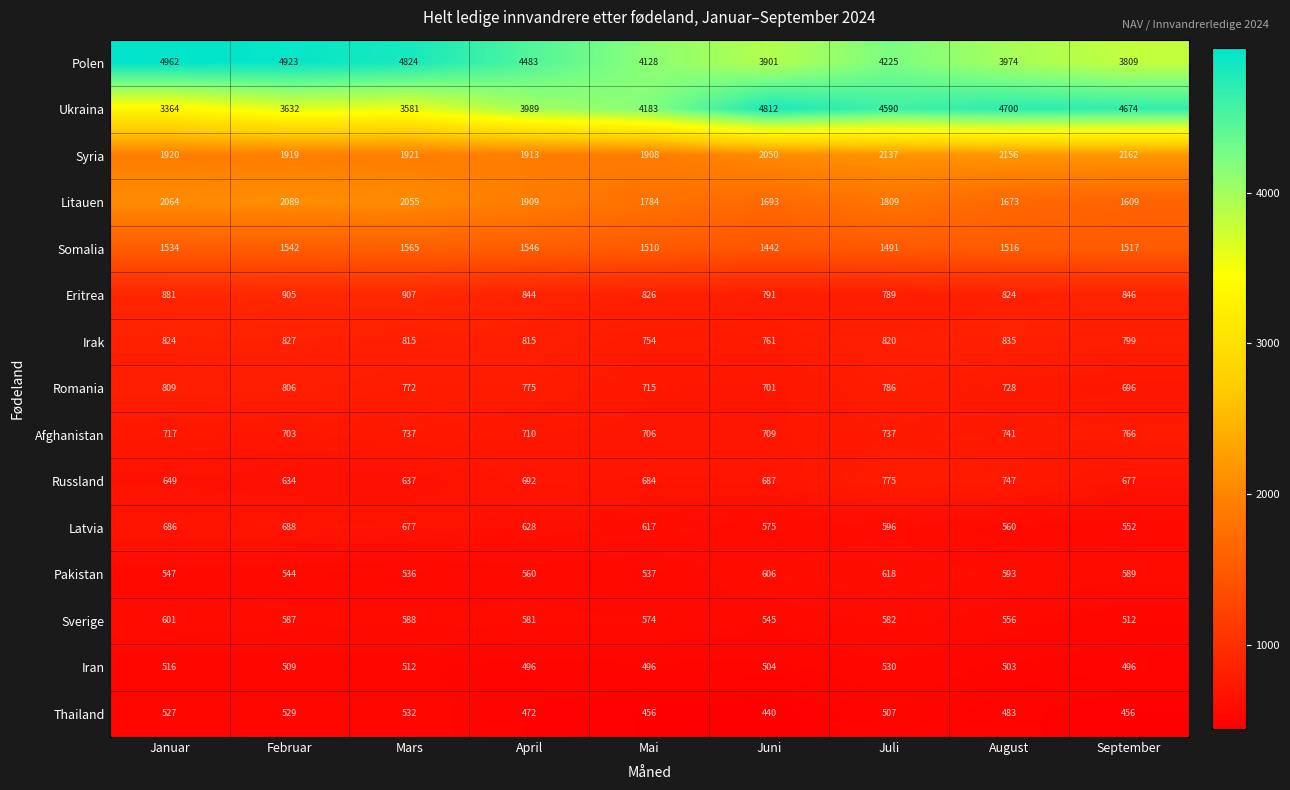

At how many categories does at least one series exceed 2087?

9